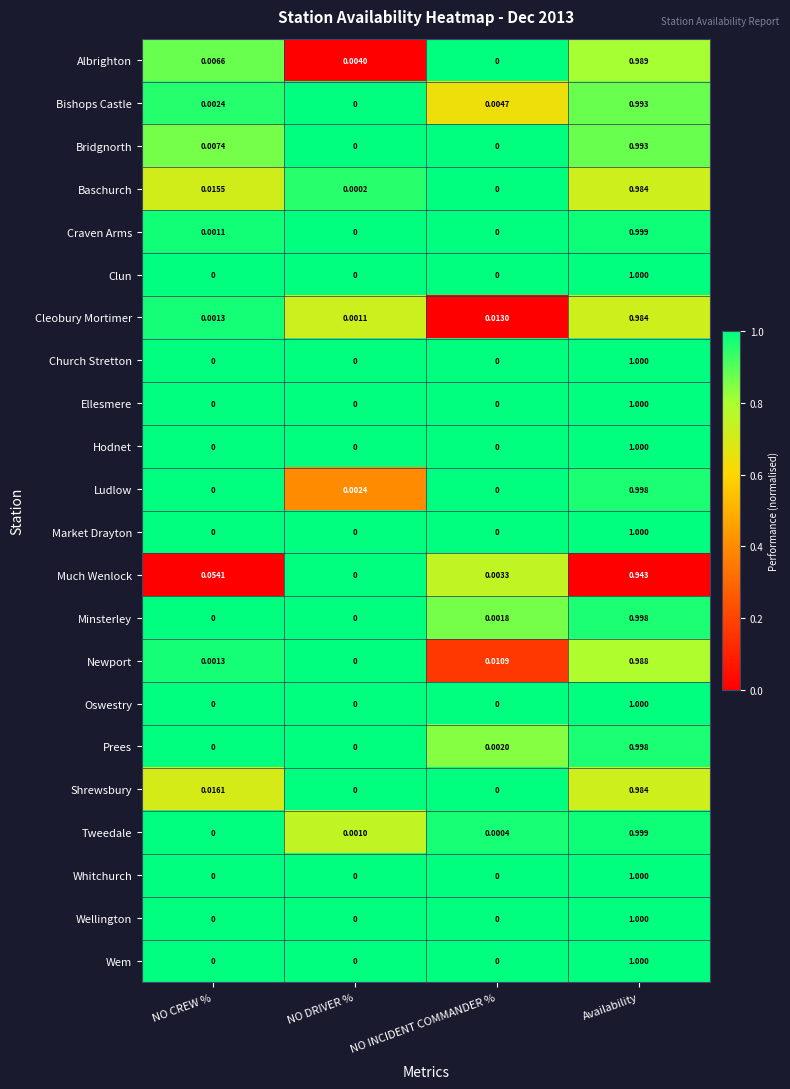

Between NO DRIVER % and NO INCIDENT COMMANDER %, which series saw the biggest shift?

Cleobury Mortimer